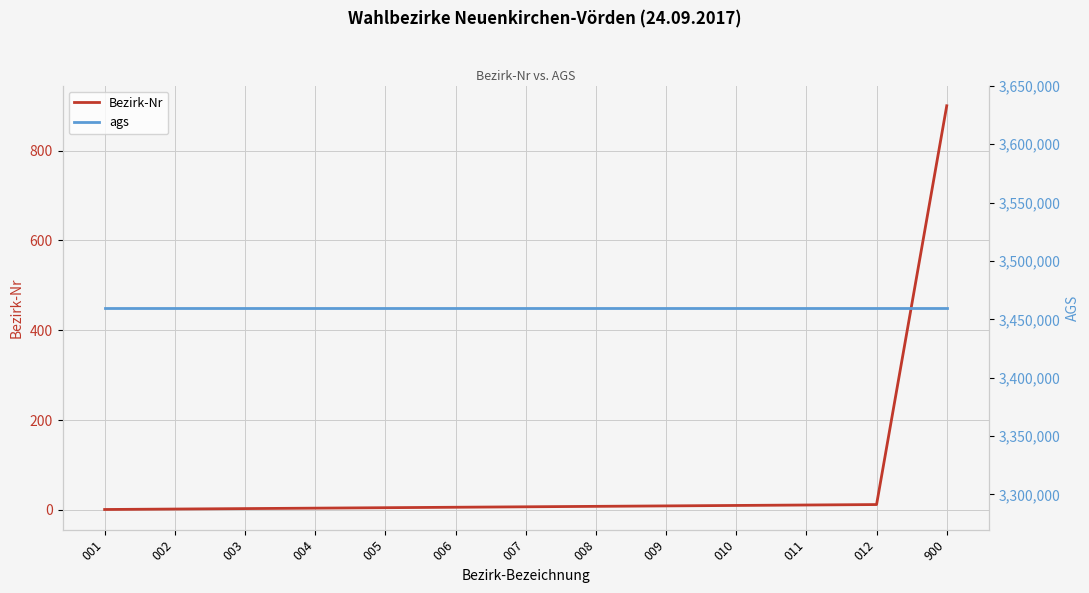

At which category is the sum across all series the highest?

900